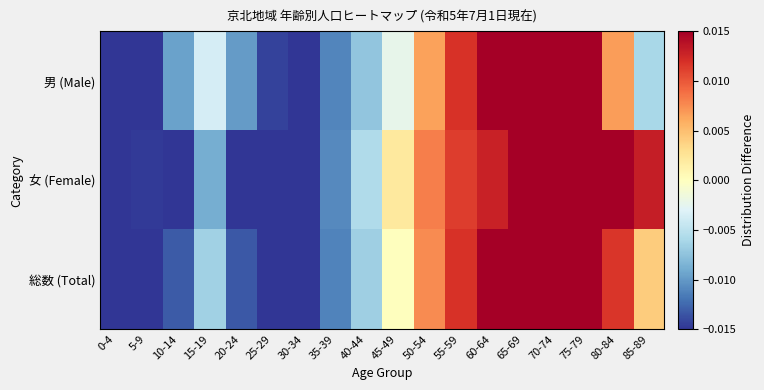

Which has a higher value, 75-79 or 50-54?

75-79